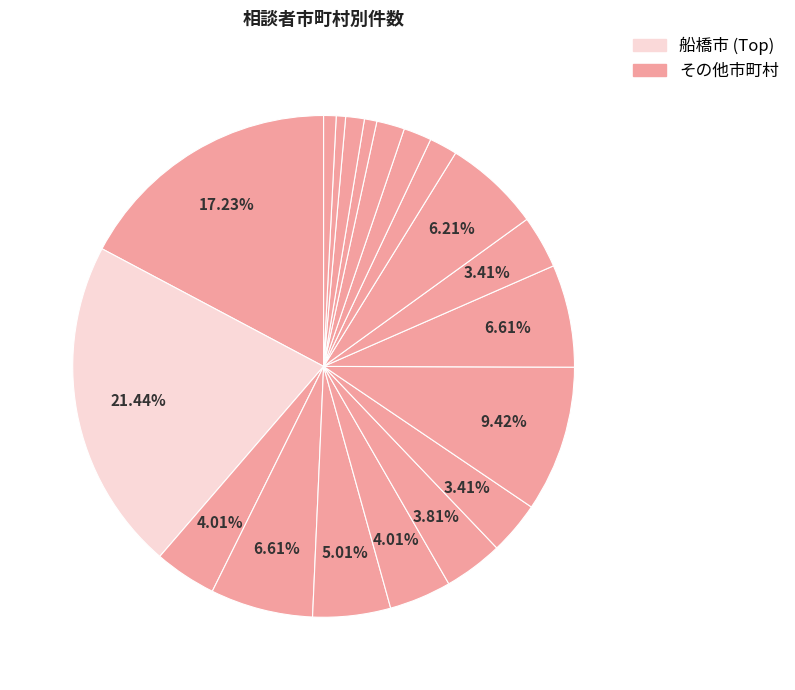

Count the number of slices in the pie.

19